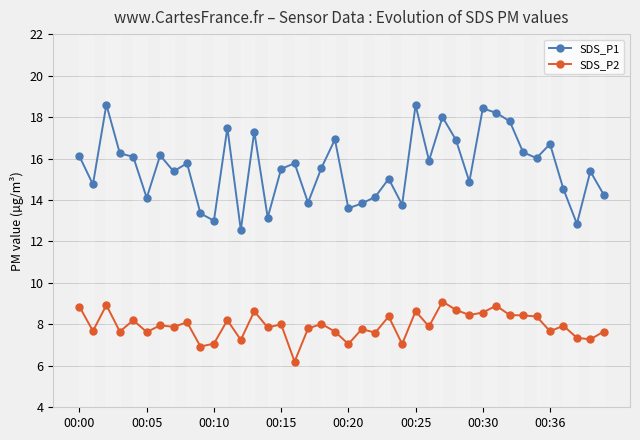

Rank the series by their average value, from lowest to highest.

SDS_P2, SDS_P1